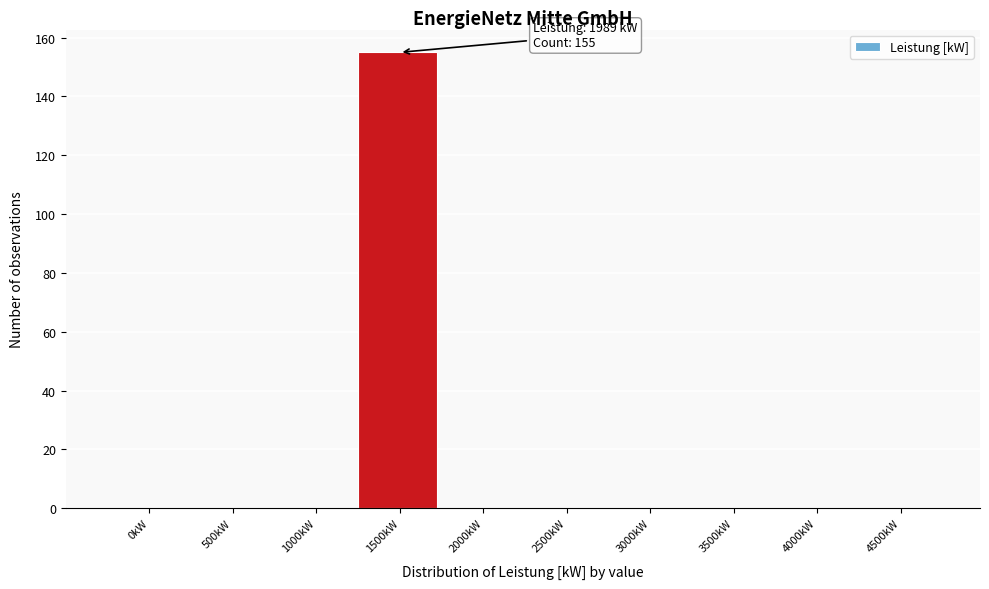

Reading left to right, what are all the values shown in this chart?

0kW=0	500kW=0	1000kW=0	1500kW=155	2000kW=0	2500kW=0	3000kW=0	3500kW=0	4000kW=0	4500kW=0